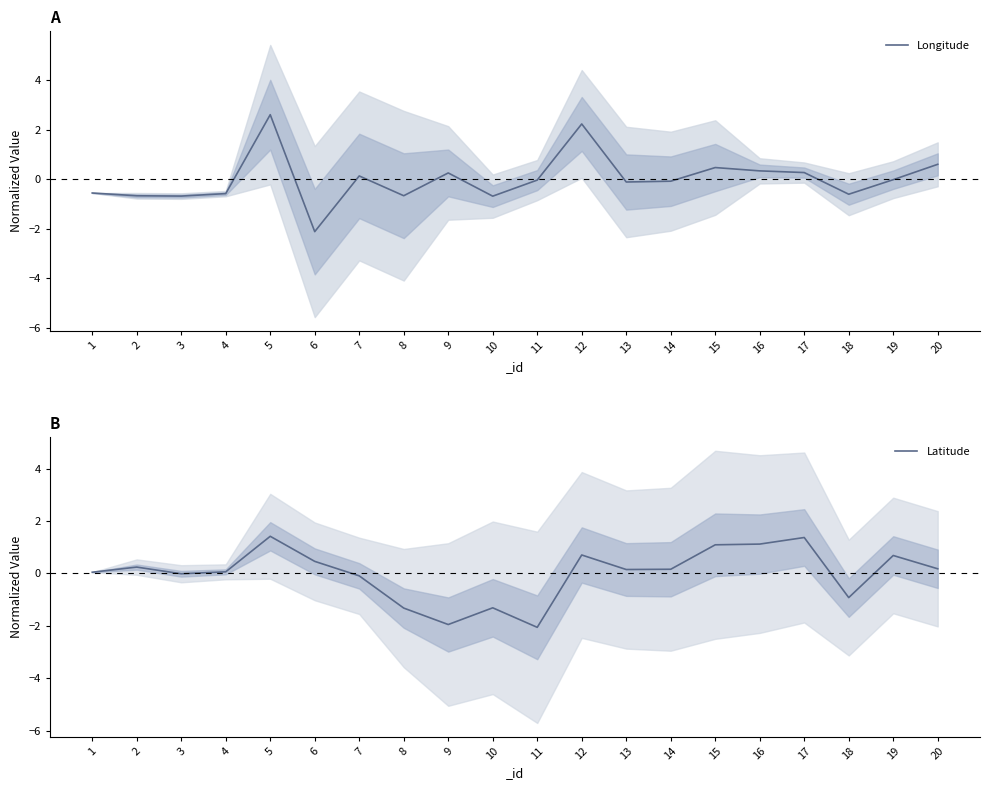

What is the sum of the Longitude values at 11 and 10?

-0.7